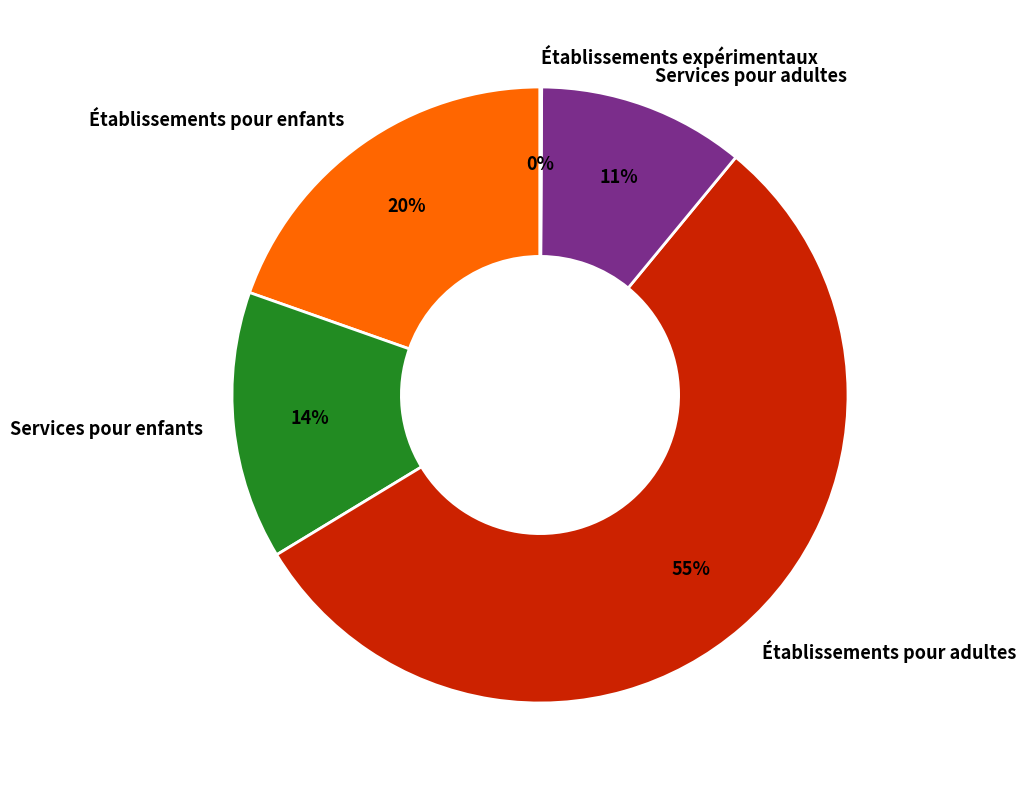

To the nearest percent, what is the average slice percentage?

20%